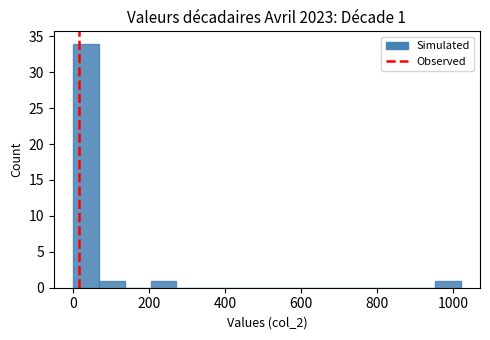

Around what value on the x-axis is the tallest bar? Give the approximate position of its centre, as read against the axis.

40